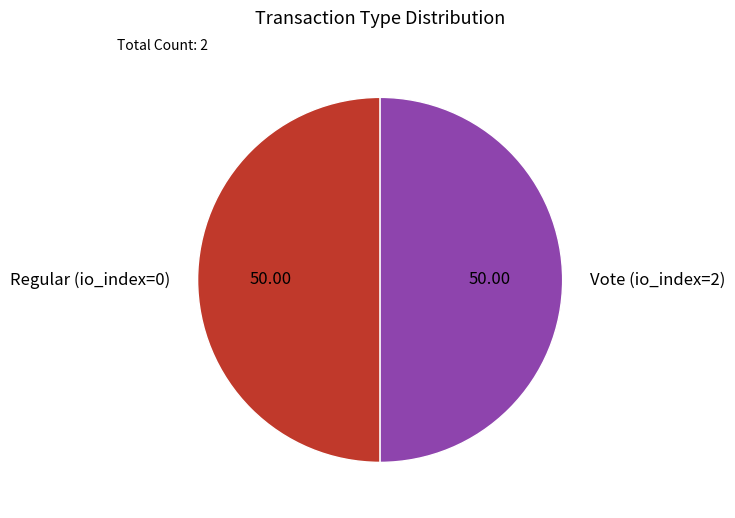

What is the ratio of the value at Regular (io_index=0) to the value at Vote (io_index=2)?

1.0